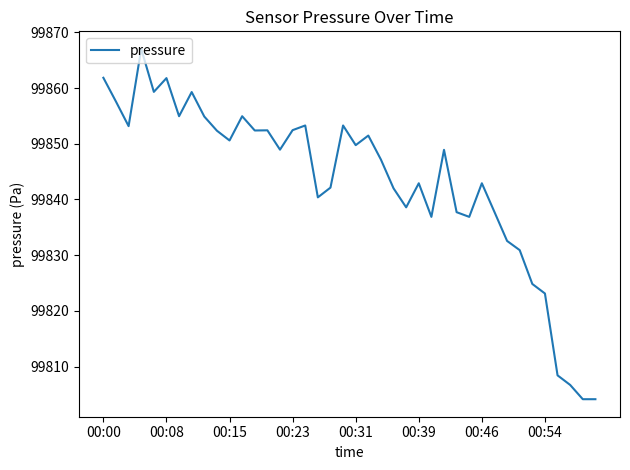

How many distinct data groups are displayed?

1